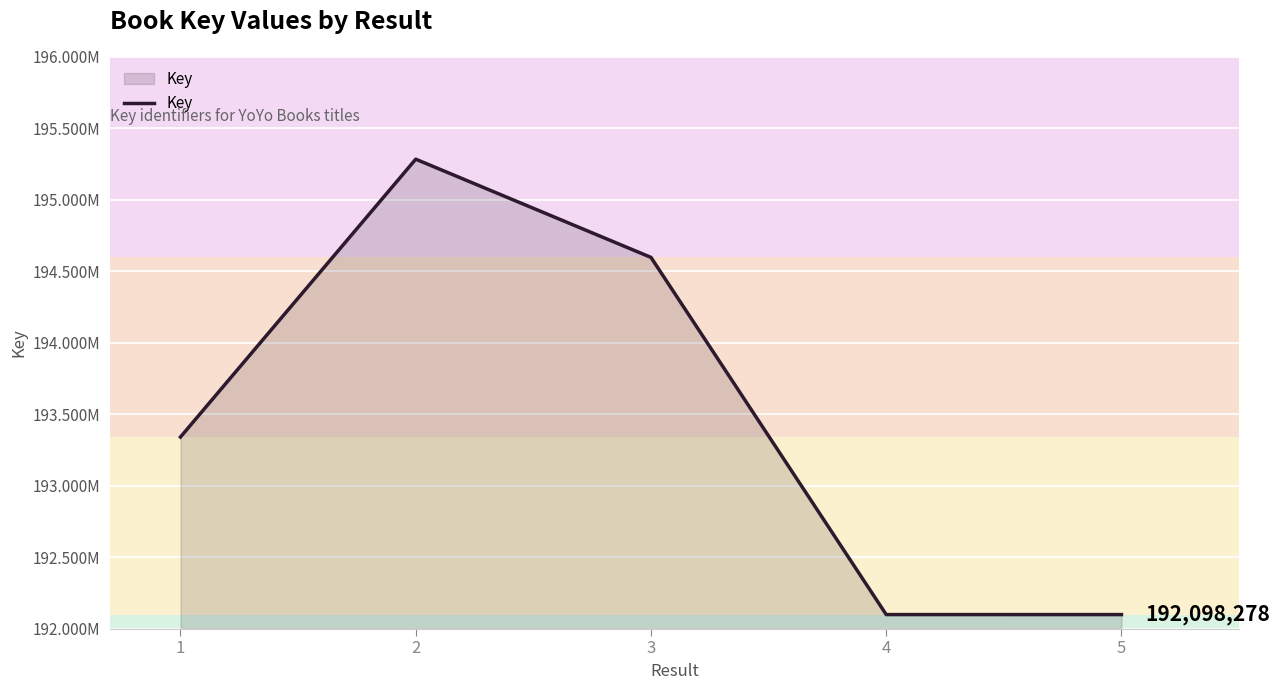

What is the greatest value displayed?

195283666